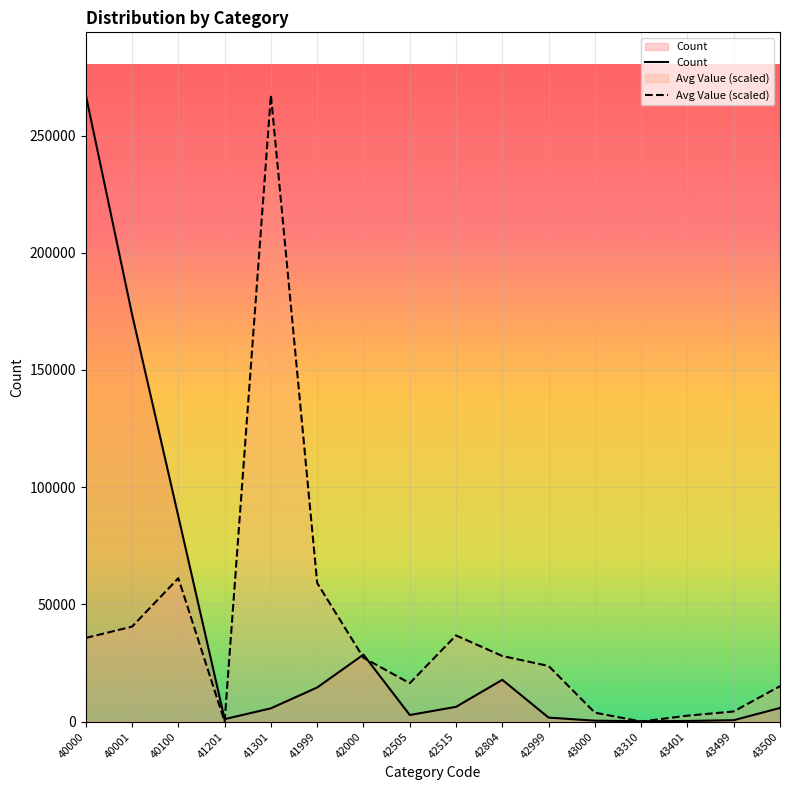

How many lines are shown in the chart?

2